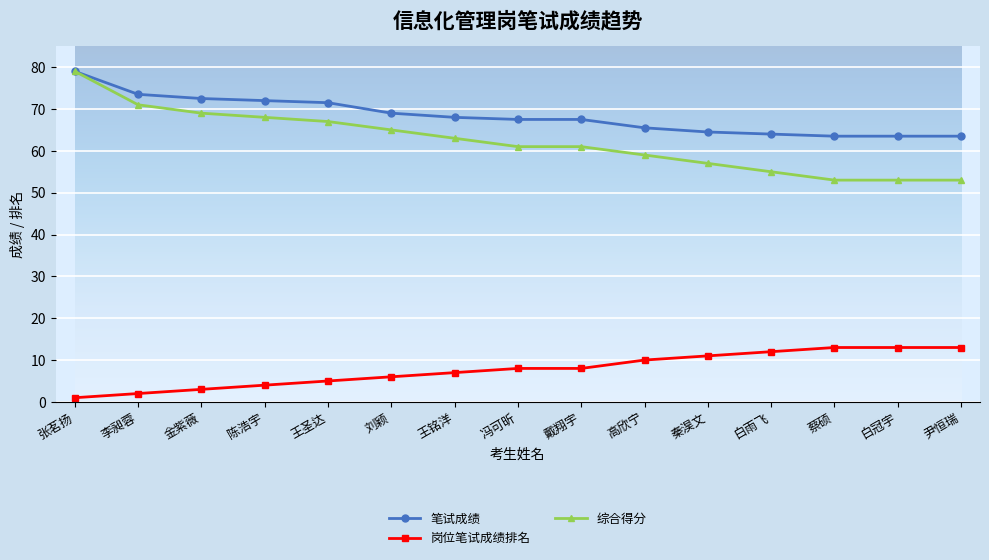

Reading left to right, extract all data points from this chart.

笔试成绩: 79.0	73.5	72.5	72.0	71.5	69.0	68.0	67.5	67.5	65.5	64.5	64.0	63.5	63.5	63.5
岗位笔试成绩排名: 1.0	2.0	3.0	4.0	5.0	6.0	7.0	8.0	8.0	10.0	11.0	12.0	13.0	13.0	13.0
综合得分: 79.0	71.0	69.0	68.0	67.0	65.0	63.0	61.0	61.0	59.0	57.0	55.0	53.0	53.0	53.0